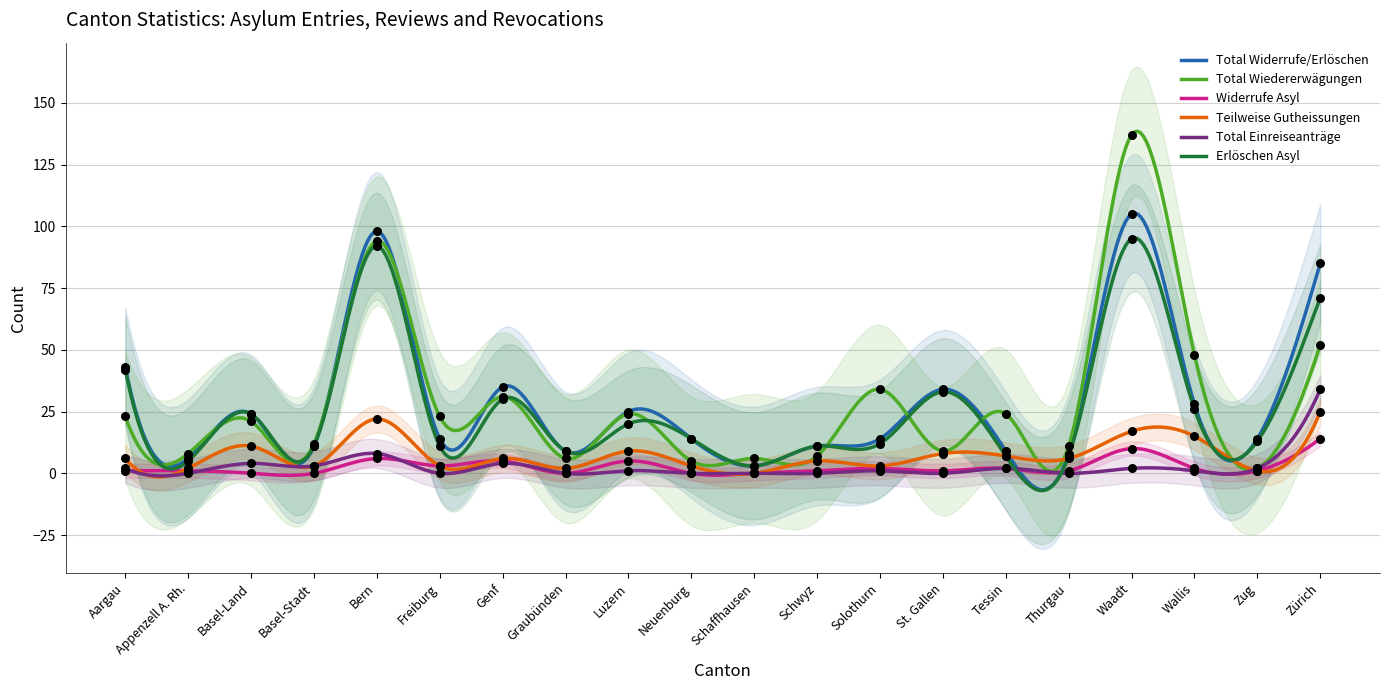

Which series has the largest Y range (max minus min)?

Total Wiedererwägungen